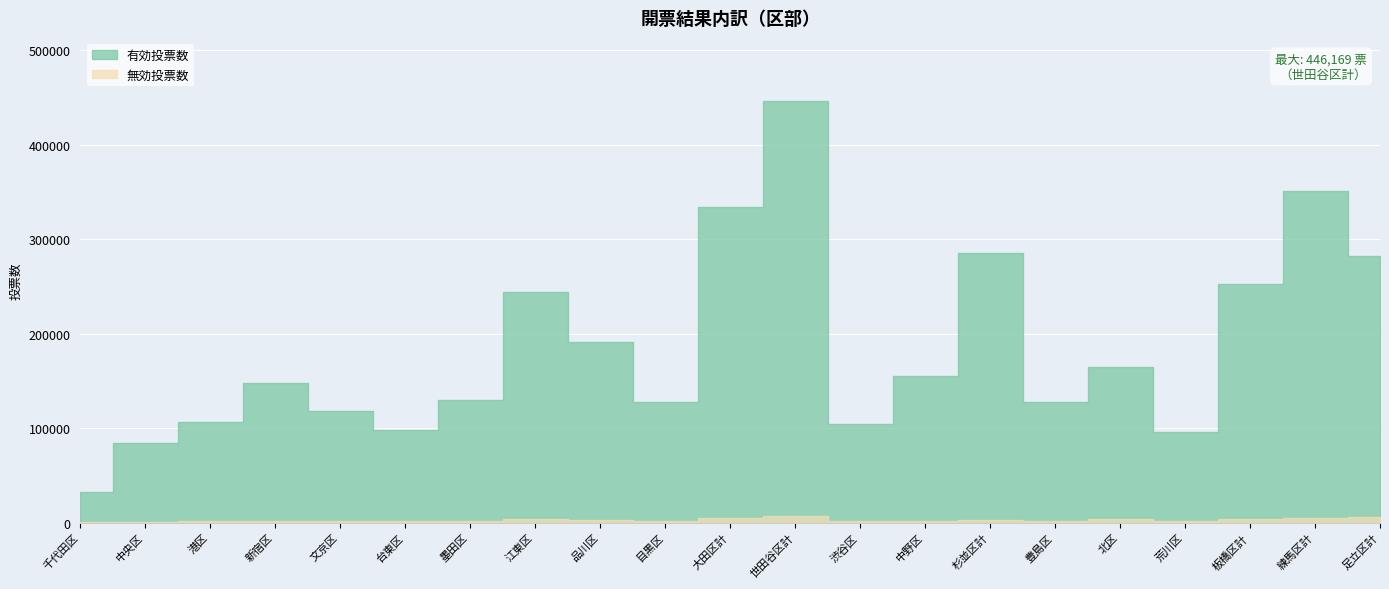

How many interior local valleys does the 有効投票数 series have?

5